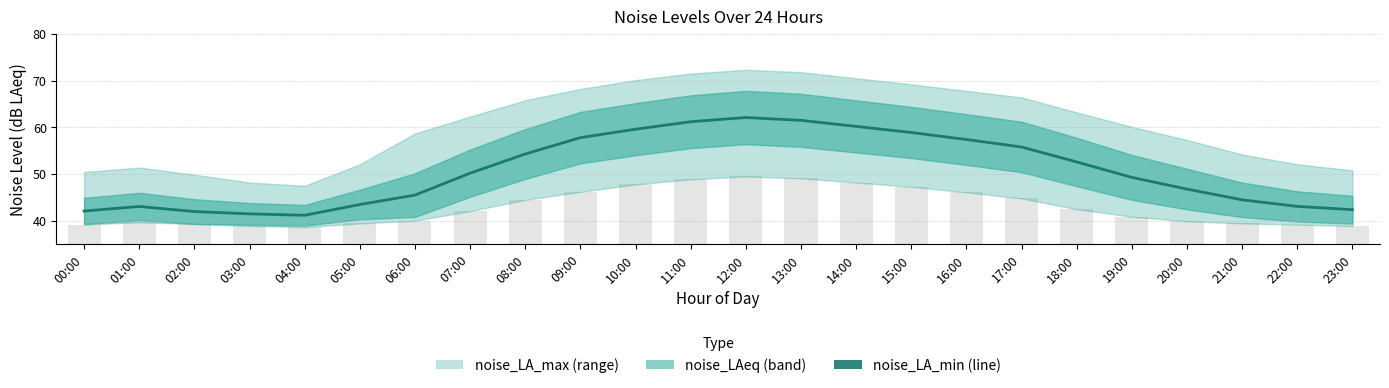

What is the label of the 7th bar from the left?

06:00